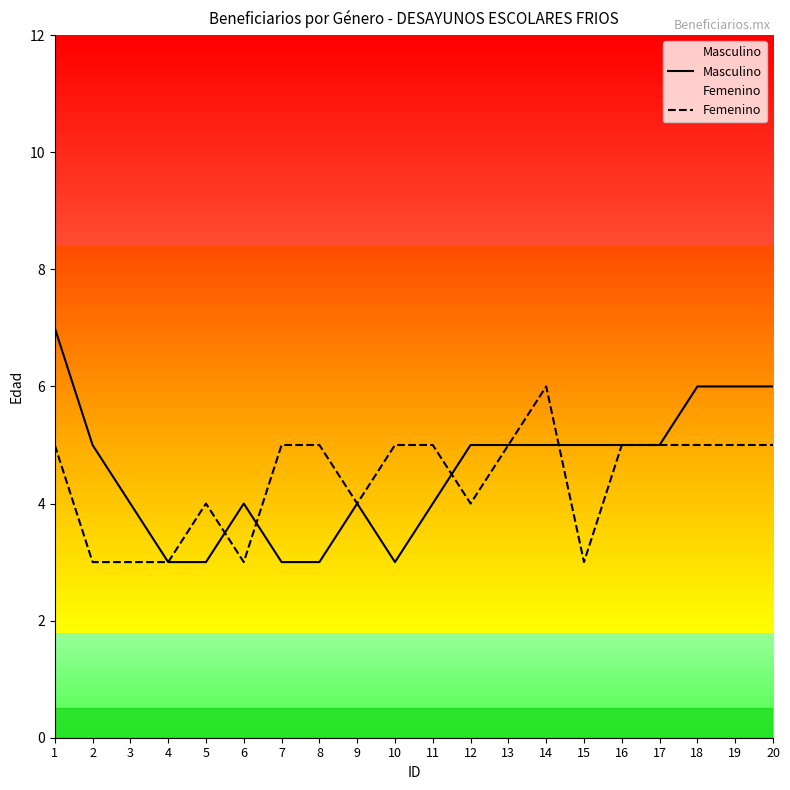

Between which two adjacent categories do Femenino and Masculino first intersect?

5 and 6